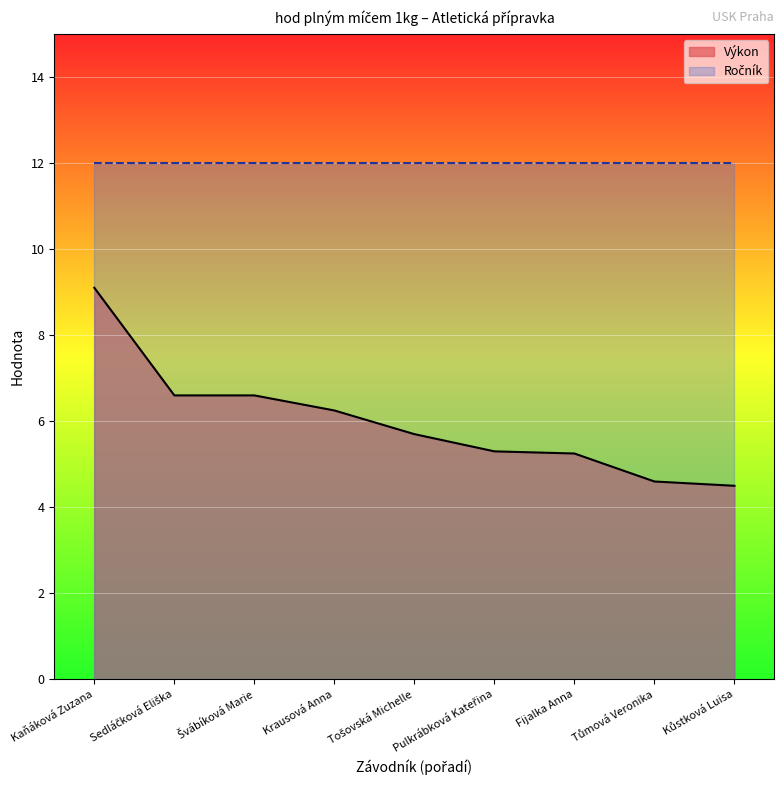

What is the change in value from Sedláčková Eliška to Tůmová Veronika?

-2.0